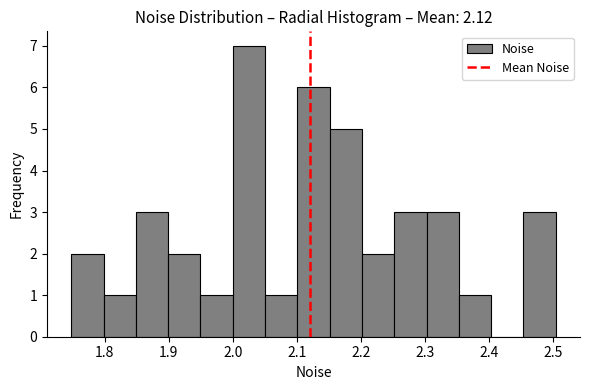

Reading left to right, transcribe this chart: for each bar, give the range it covers on the x-axis and its height. Neither the bar edges nor the heights are printed on the chart, so give them approximately, as read against the axes.

1.75 to 1.80: 2
1.80 to 1.85: 1
1.85 to 1.90: 3
1.90 to 1.95: 2
1.95 to 2.00: 1
2.00 to 2.05: 7
2.05 to 2.10: 1
2.10 to 2.15: 6
2.15 to 2.20: 5
2.20 to 2.25: 2
2.25 to 2.30: 3
2.30 to 2.35: 3
2.35 to 2.40: 1
2.40 to 2.45: 0
2.45 to 2.50: 3